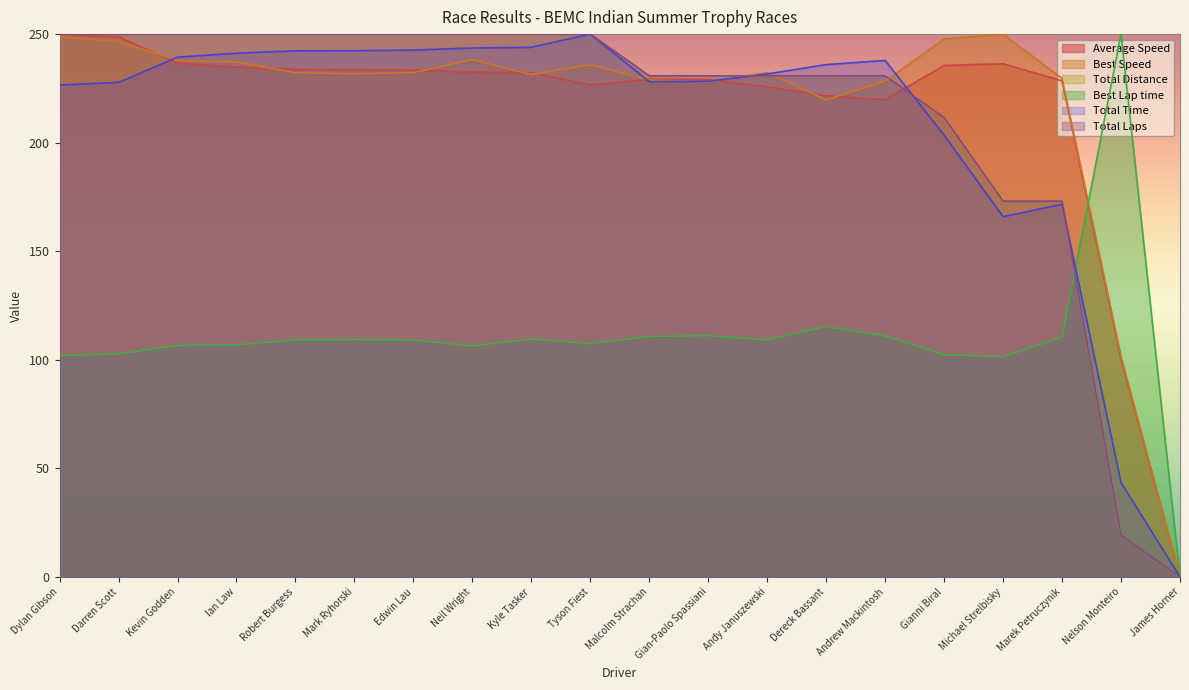

Which series has the largest total across all categories?

Best Speed